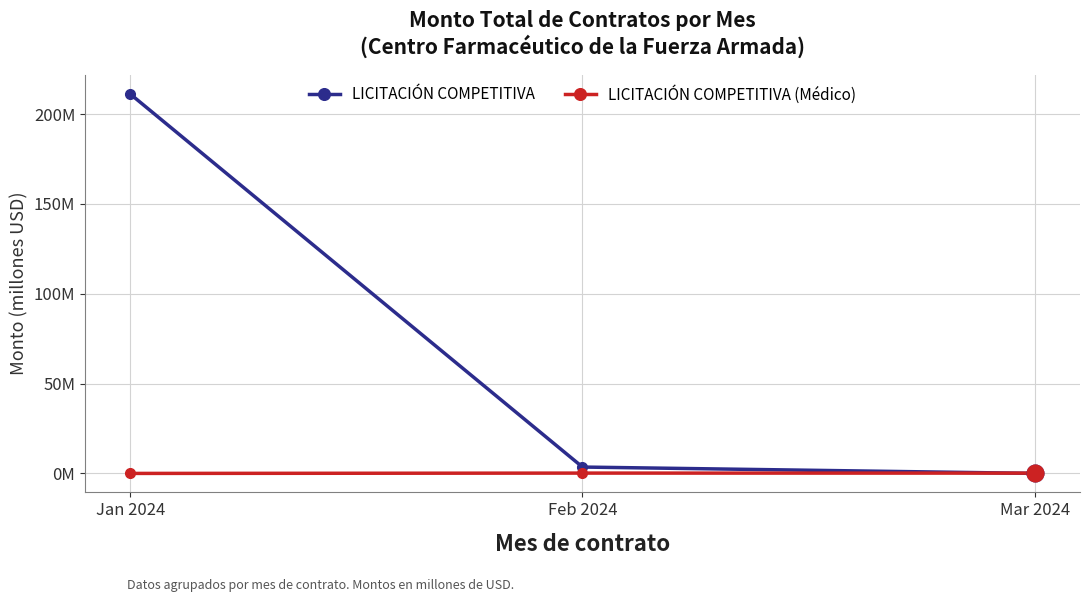

Is this an area chart (filled region under the line)?

No